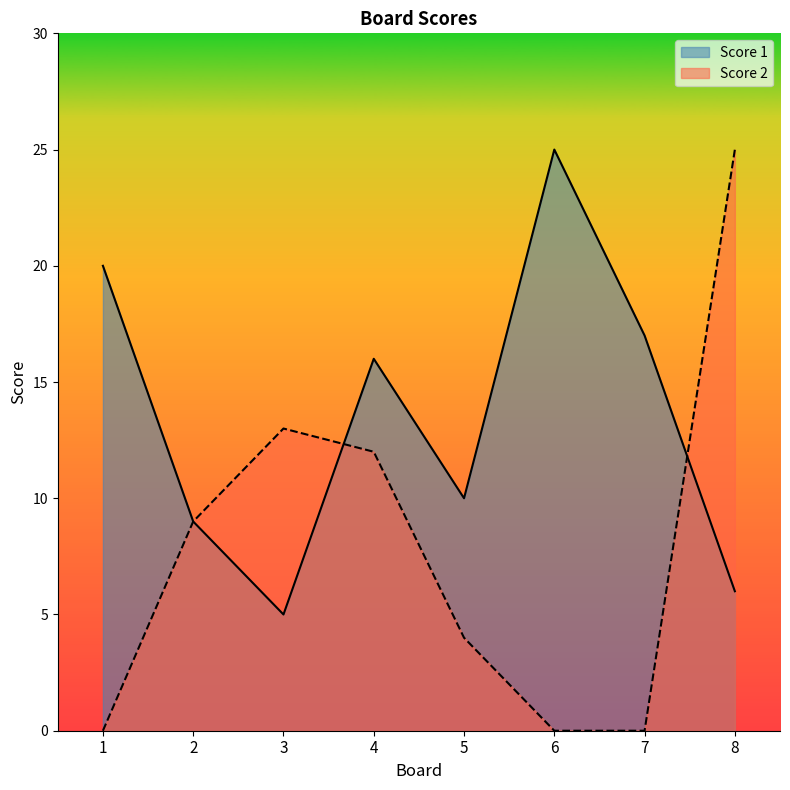

What is the value of the Score 1 point at the 5th from the left?

10